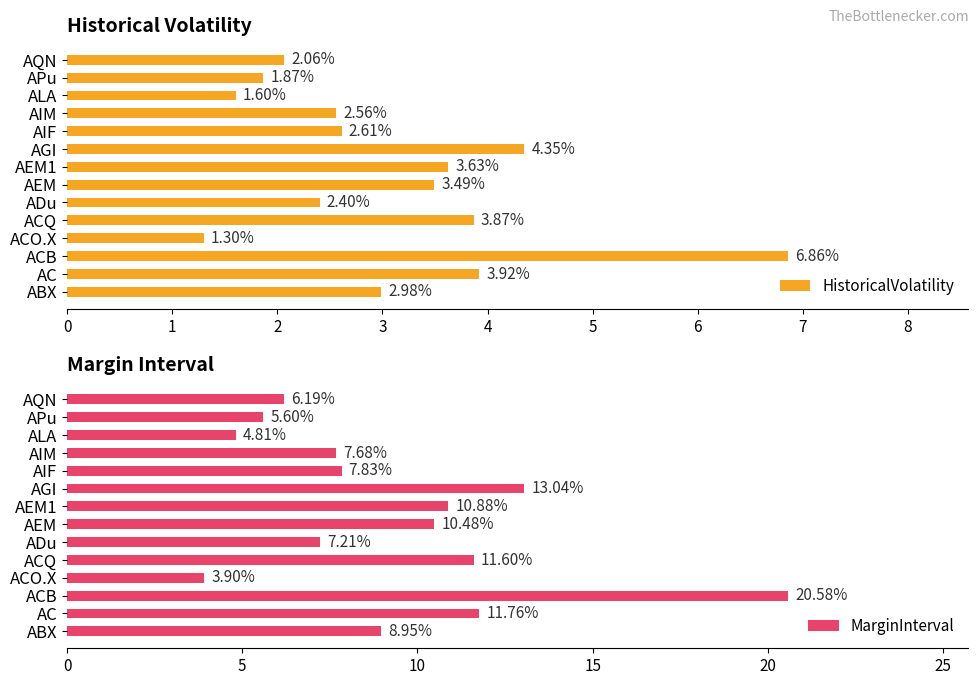

Which series has the largest total across all categories?

MarginInterval